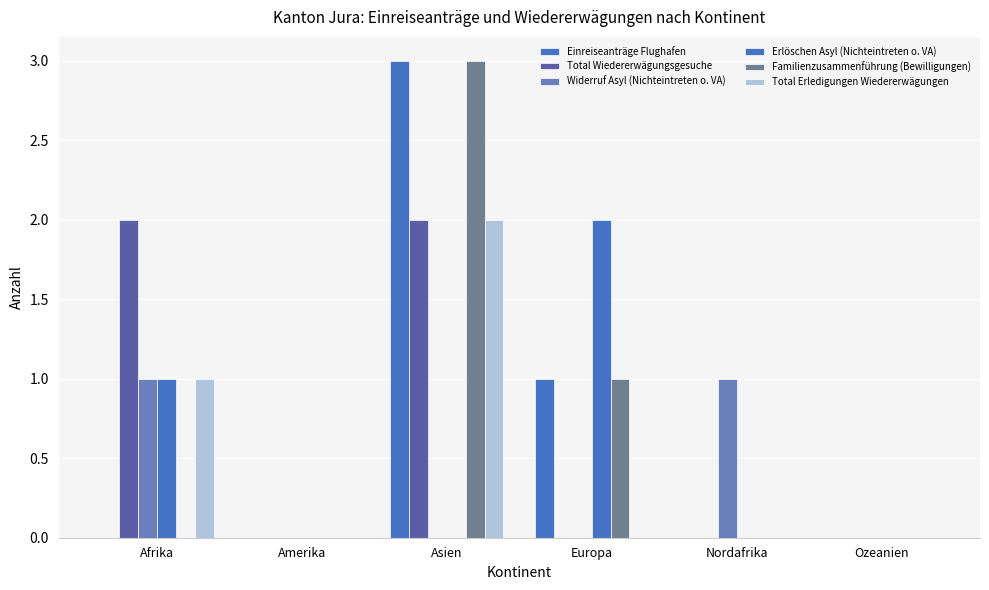

At which category is the sum across all series the highest?

Asien